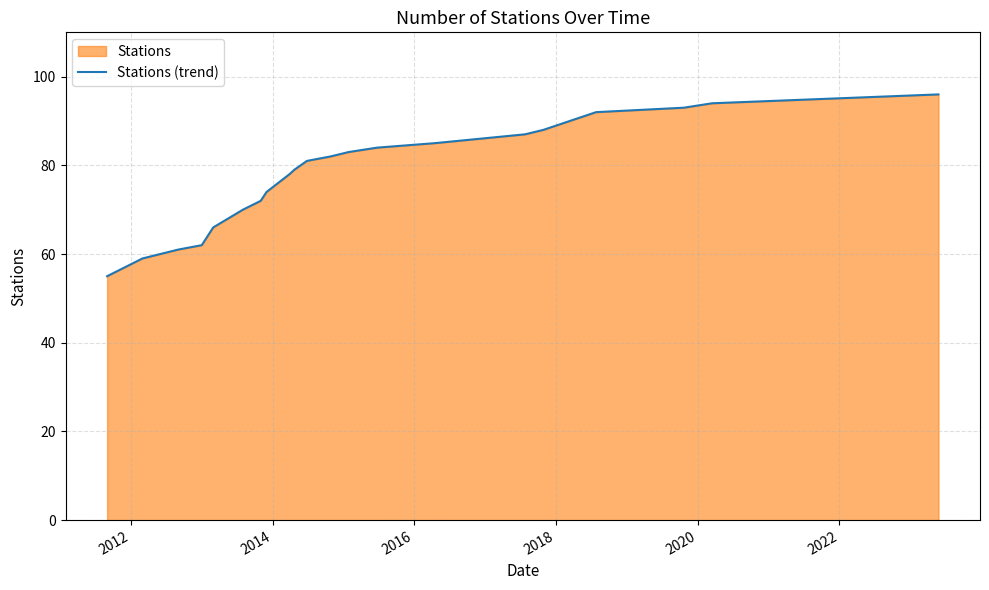

What is the greatest value displayed?

96